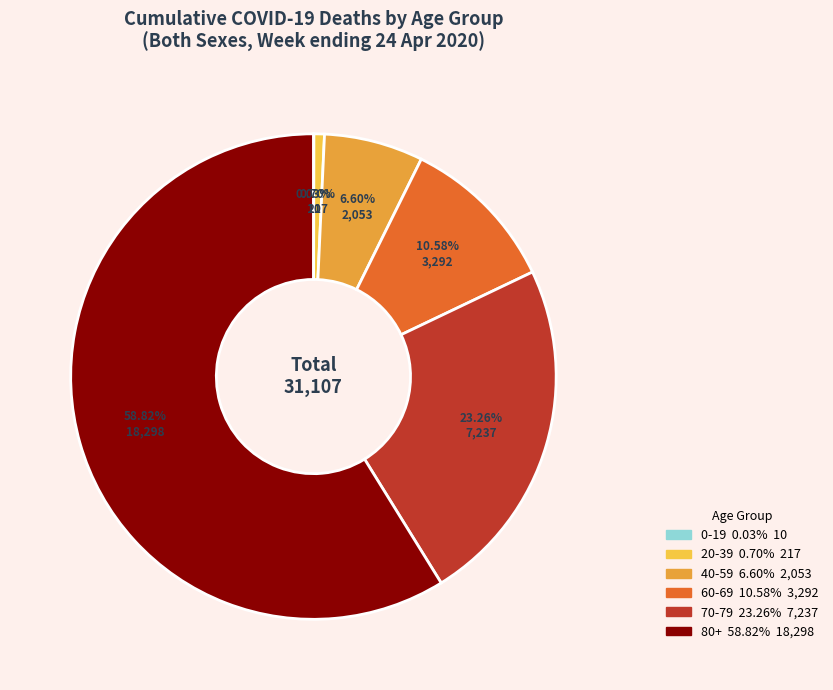

Does any single category account for the majority?

Yes